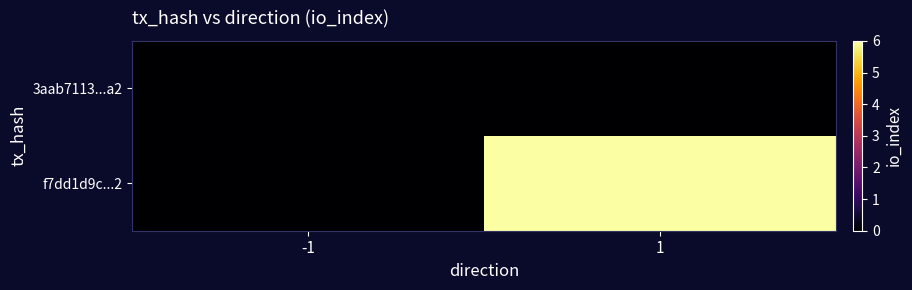

Which series has the widest spread of values?

f7dd1d9c...2